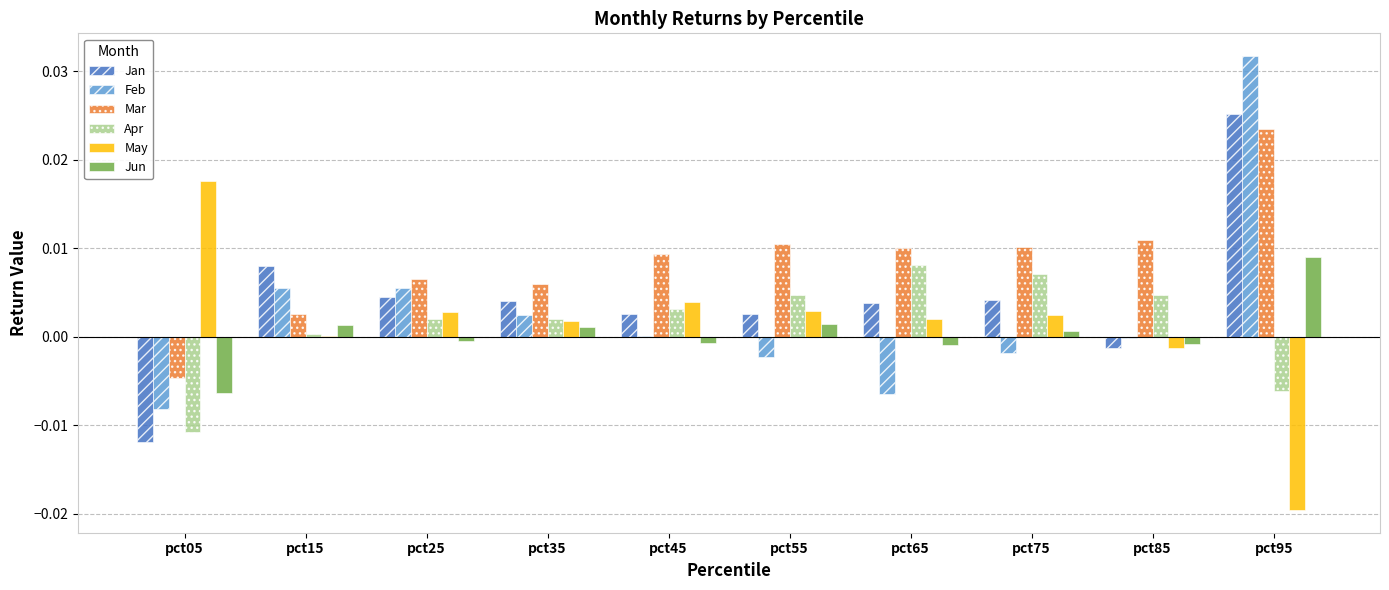

How many distinct data groups are displayed?

6